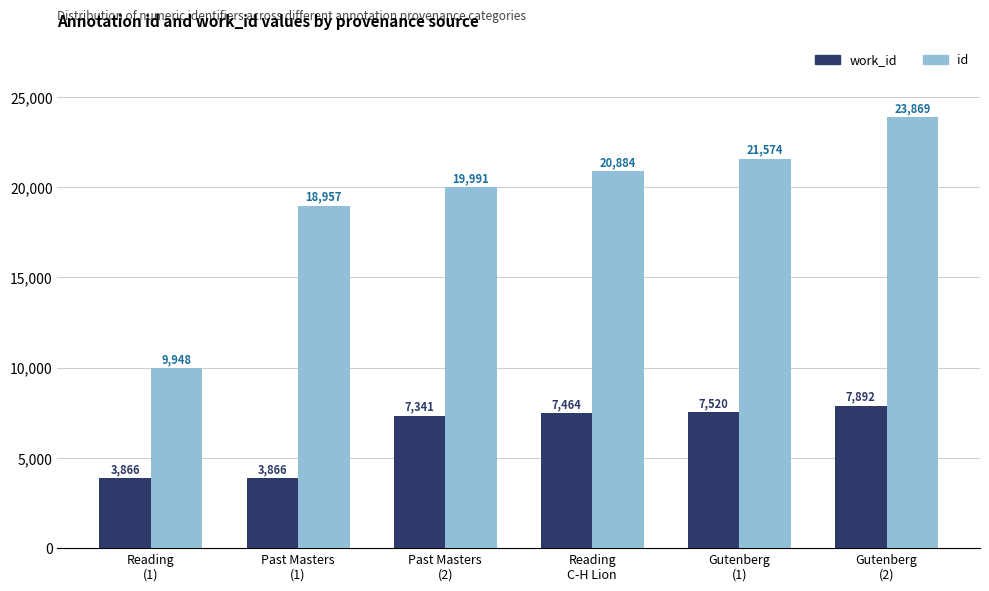

Which series has the widest spread of values?

id